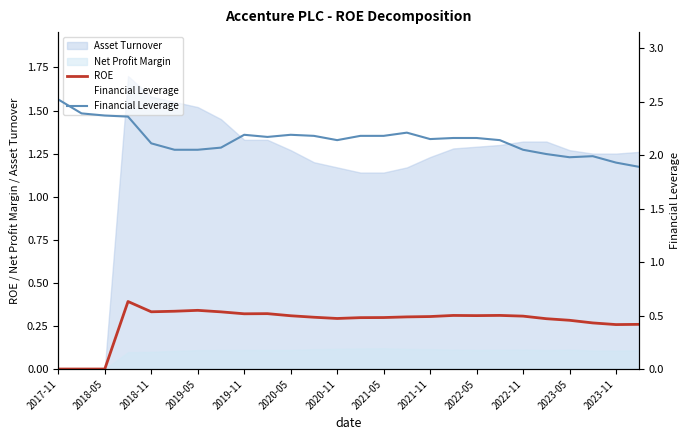

How many values in the ROE series exceed 0?

23